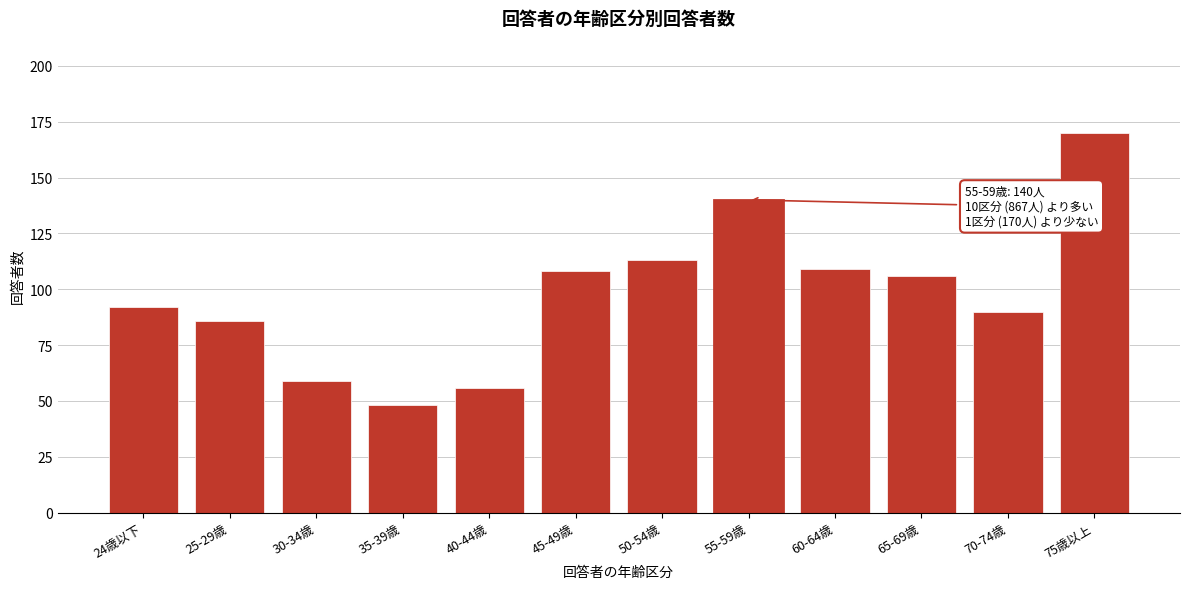

Reading left to right, extract all data points from this chart.

92	86	59	48	56	108	113	140	109	106	90	170